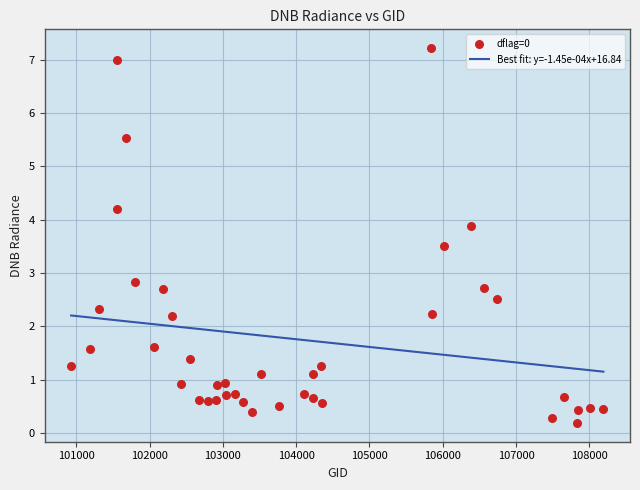

What Y value in the scatter plot is closest to 3?

2.8